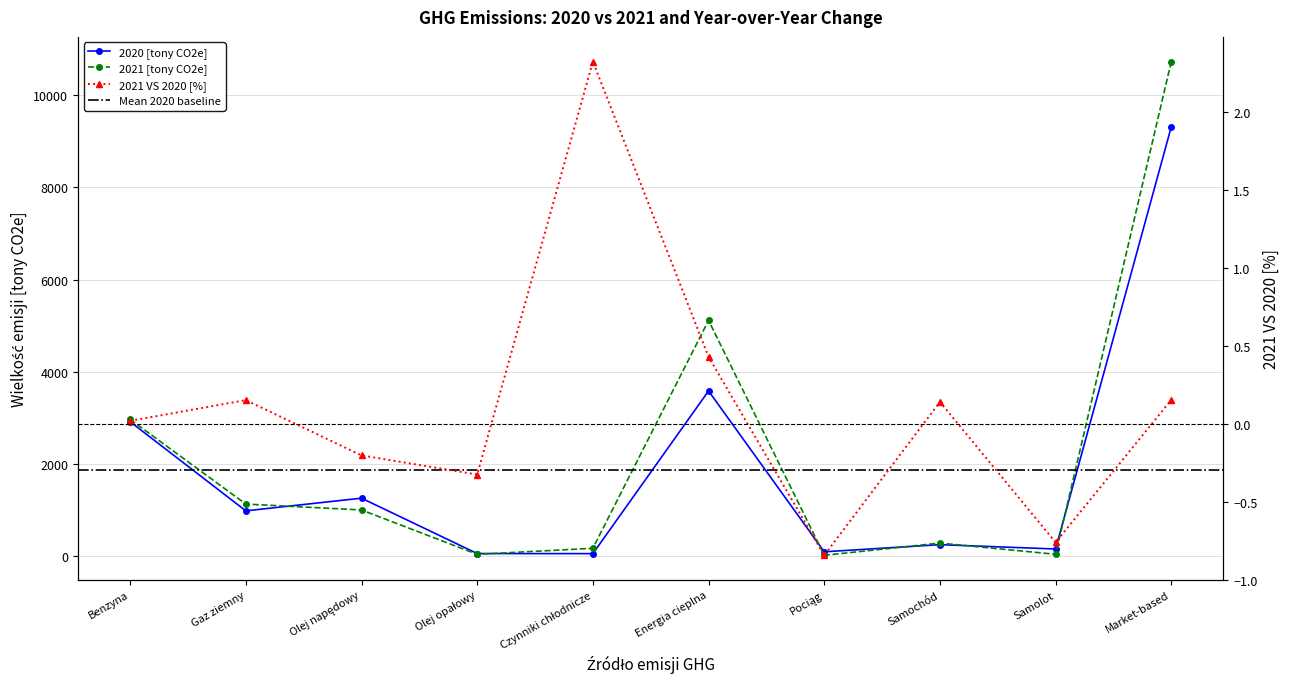

Reading left to right, what are all the values shown in this chart?

2020 [tony CO2e]: 2914.0	979.0	1254.0	52.0	50.0	3581.0	90.0	245.0	151.0	9316.0
2021 [tony CO2e]: 2964.0	1126.0	998.0	35.0	166.0	5113.0	14.0	279.0	36.0	10731.0
2021 VS 2020 [%]: 0.0	0.2	-0.2	-0.3	2.3	0.4	-0.8	0.1	-0.8	0.2